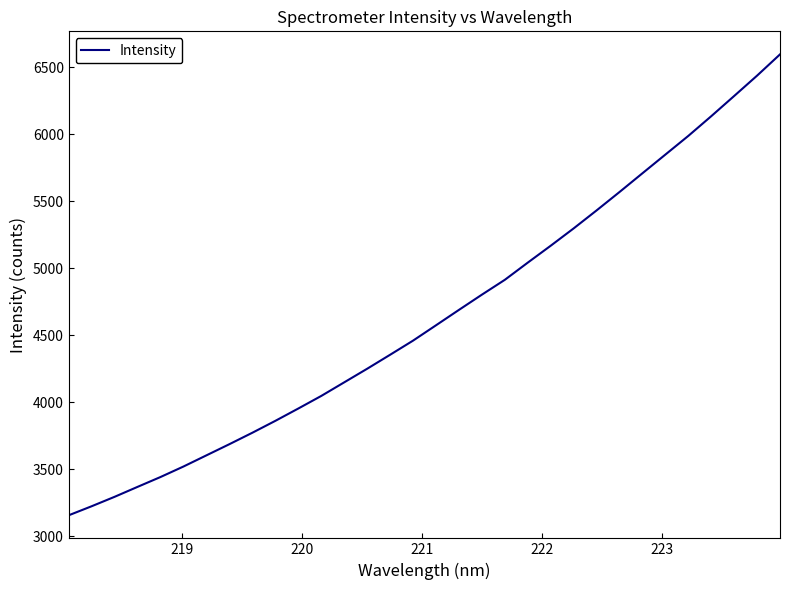

What is the difference between the maximum and minimum values?

3438.5